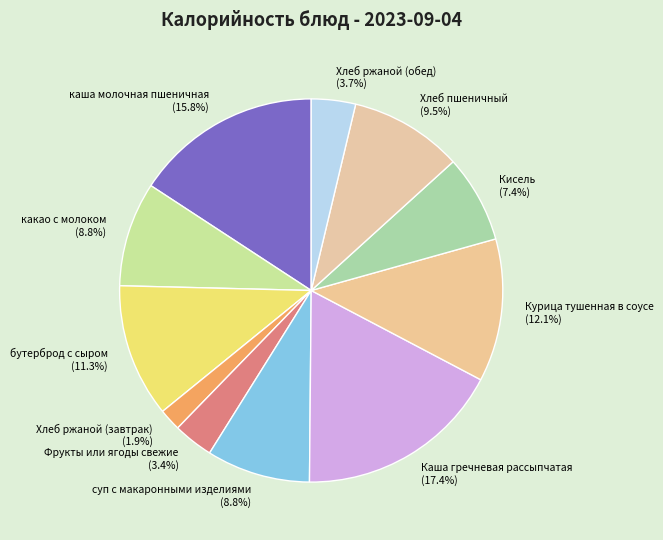

What is the largest slice in the pie chart?

Каша гречневая рассыпчатая